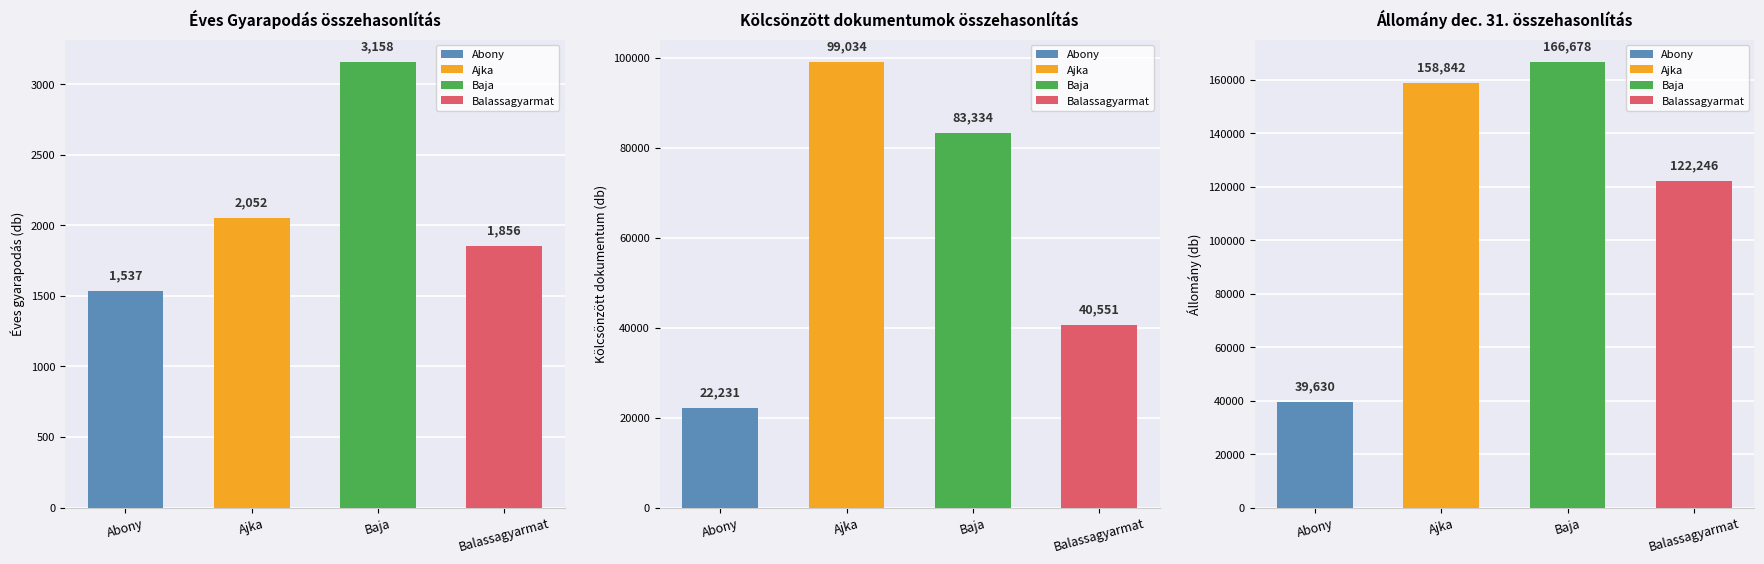

Is it true that Kölcsönzött dok. (Forgalom) equals 22231 at Abony?

True